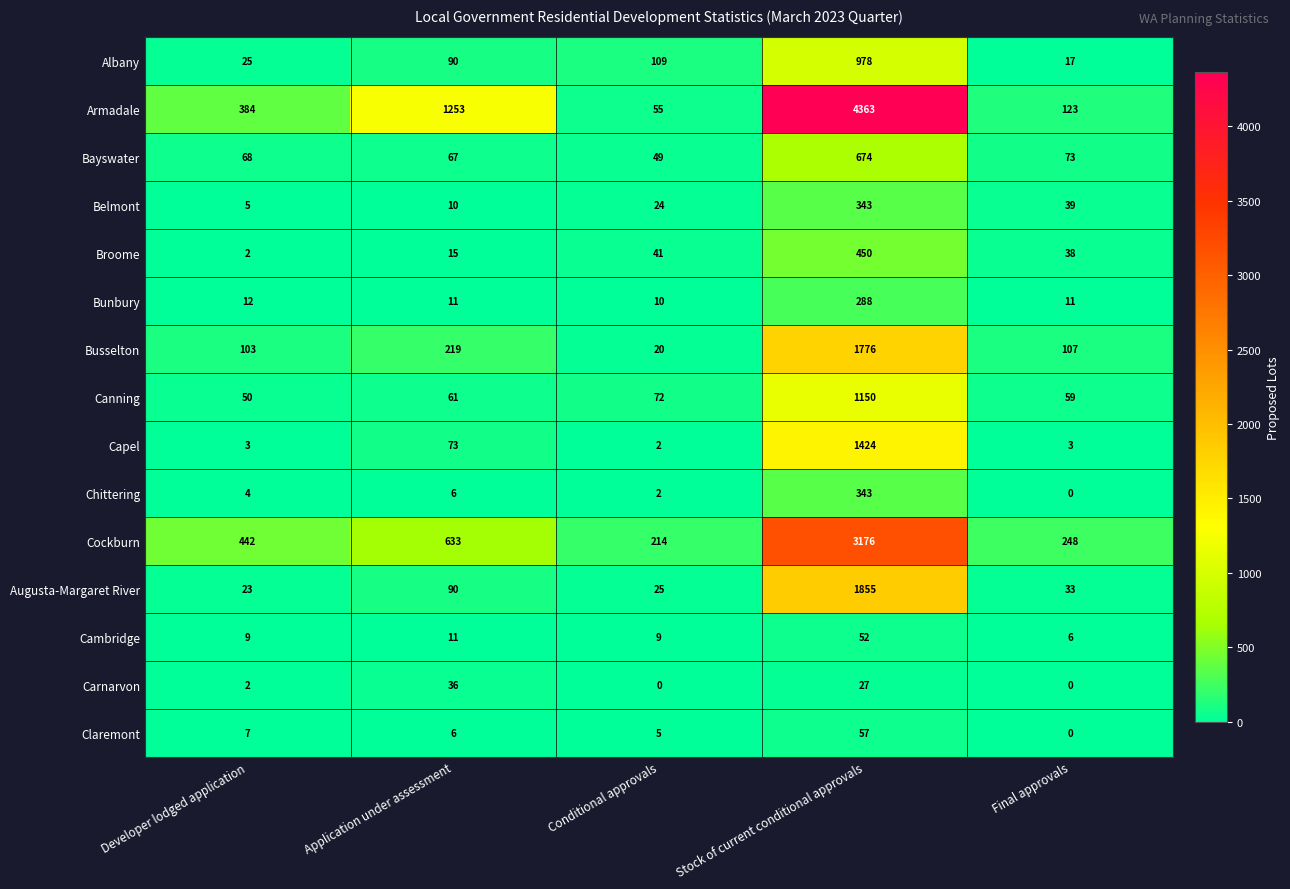

How many categories are shown in the chart?

5